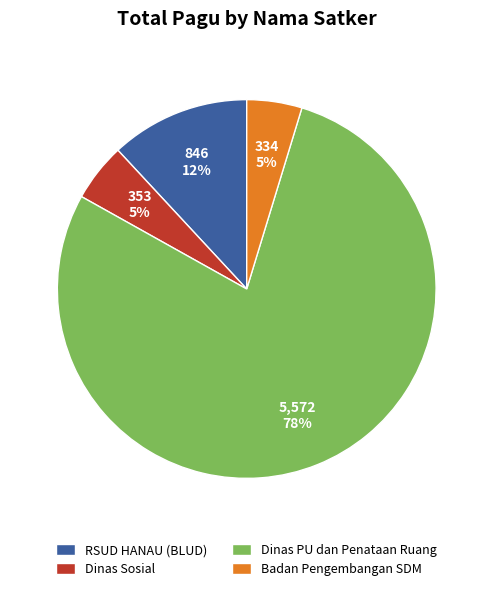

Which category has the biggest portion of the pie?

Dinas PU dan Penataan Ruang